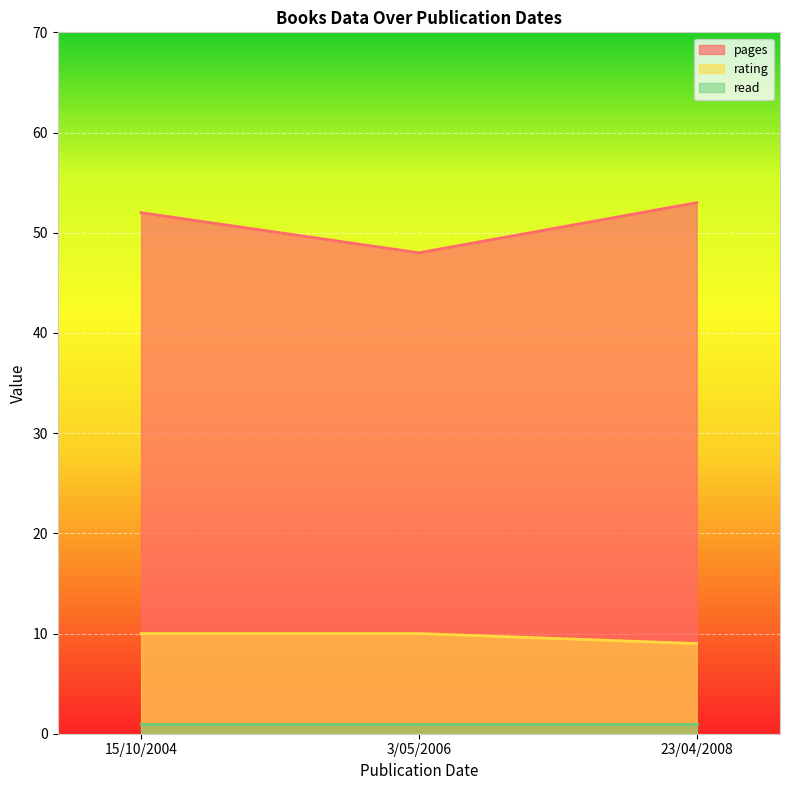

Is it true that rating equals 3 at 15/10/2004?

False